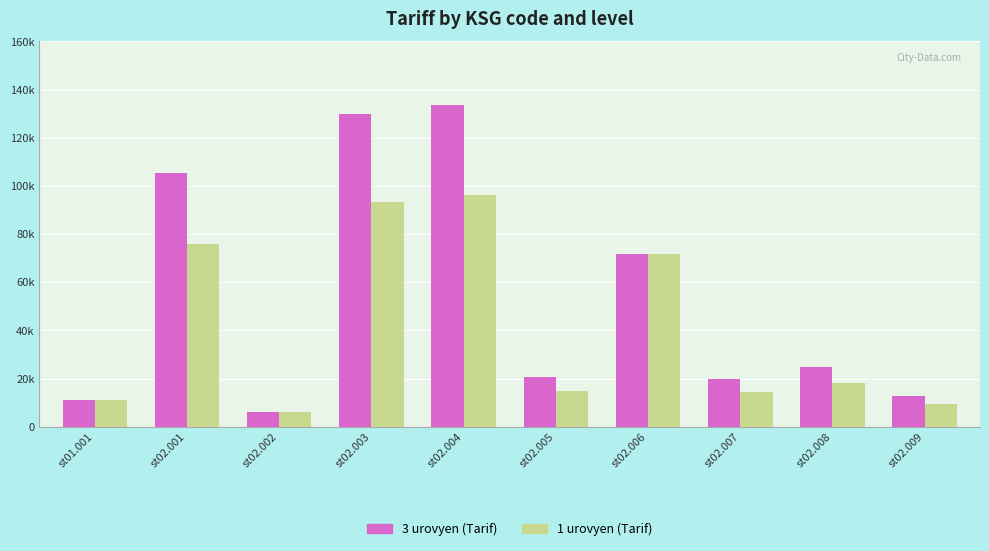

What position from the right is st02.004?

6